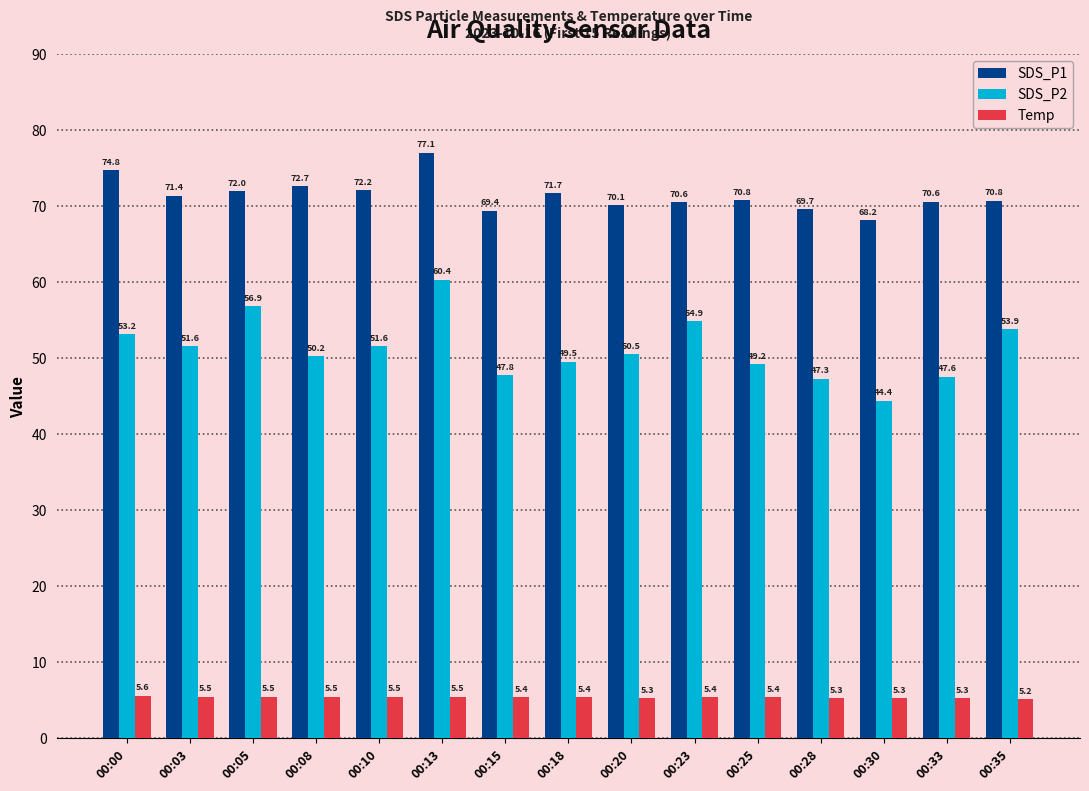

Which series has the widest spread of values?

SDS_P2